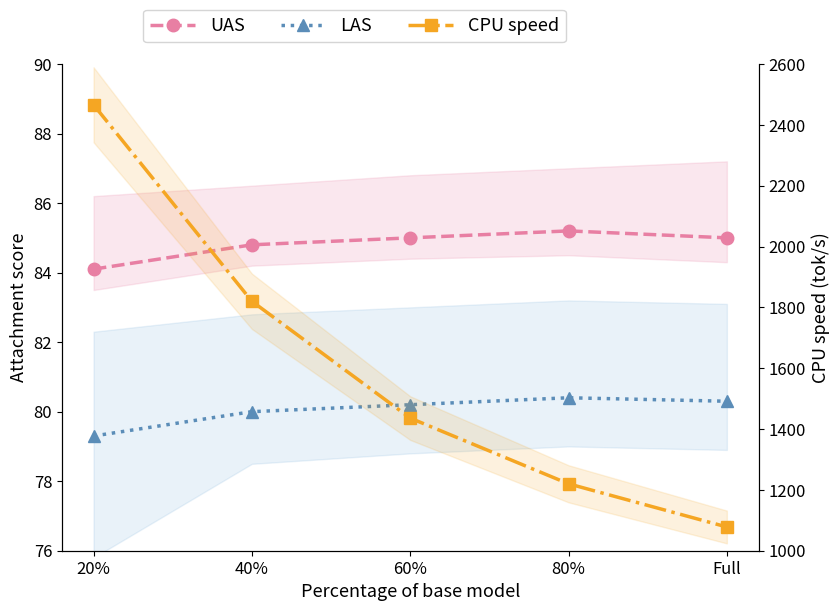

What is the spread (max minus min) of values at Full?

997.7